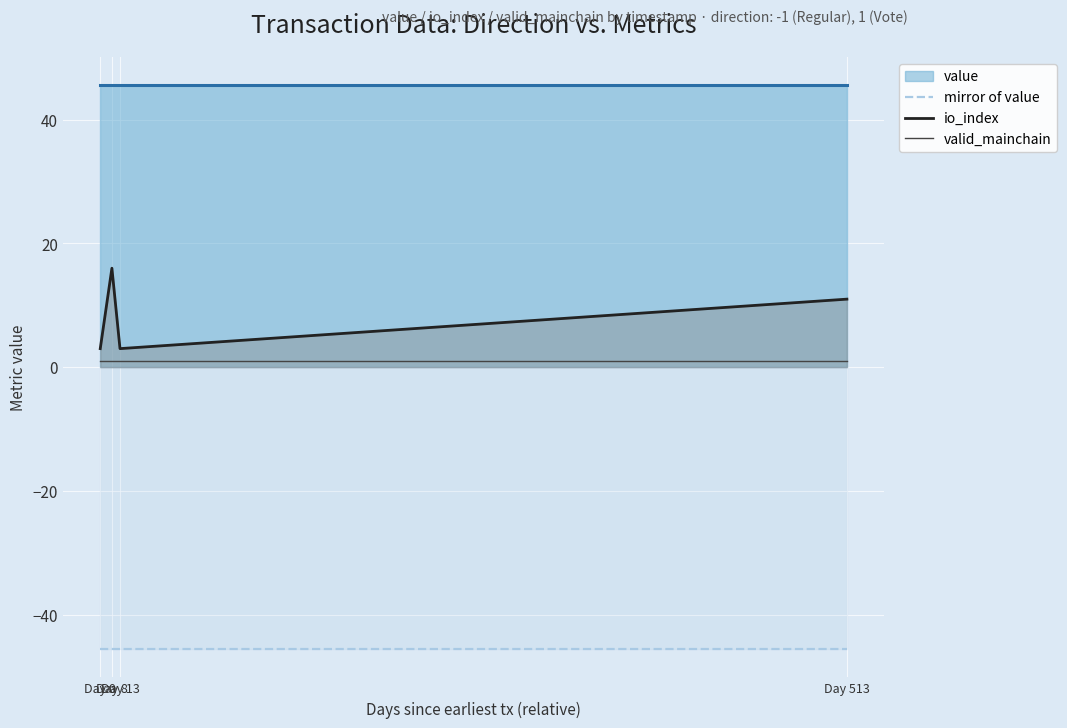

True or false: io_index has a value of 3.0 at Day 0.

True